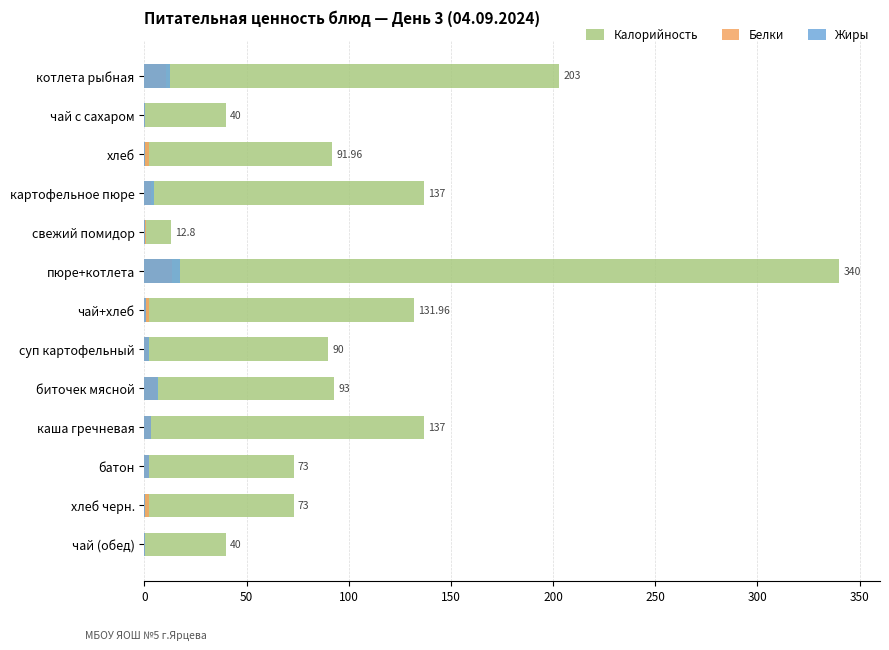

What is the value of the Жиры bar at the 3rd from the left?

0.4